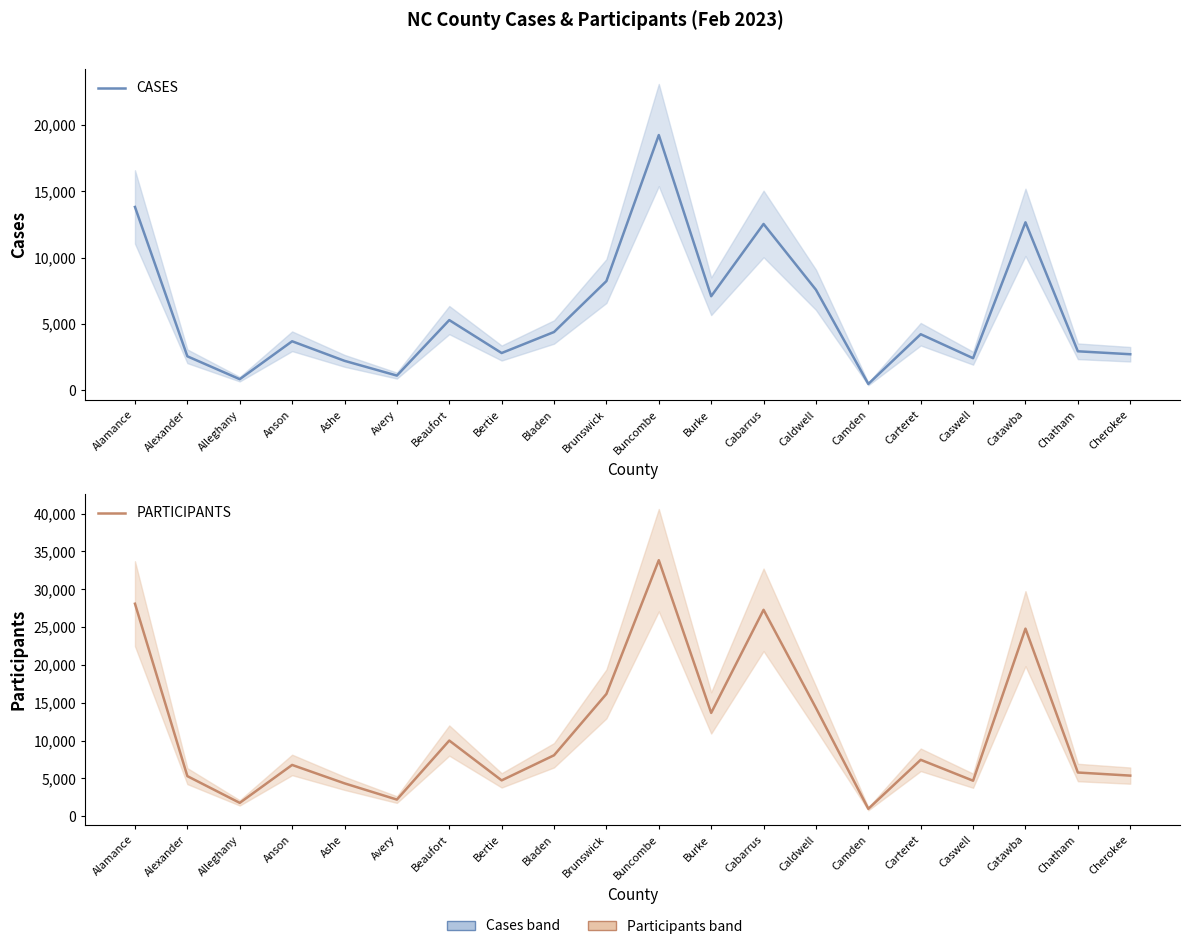

How many series are shown in this chart?

2